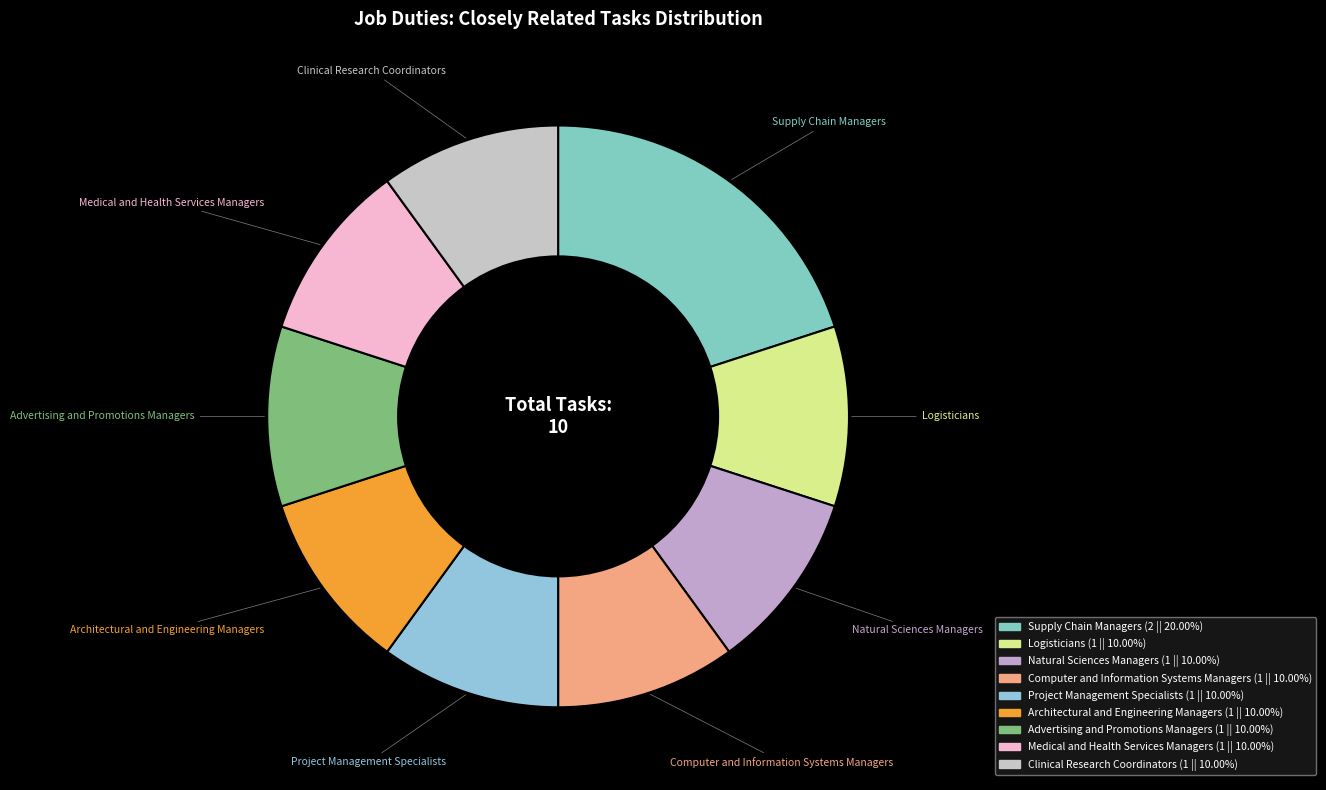

Does any single category account for the majority?

No